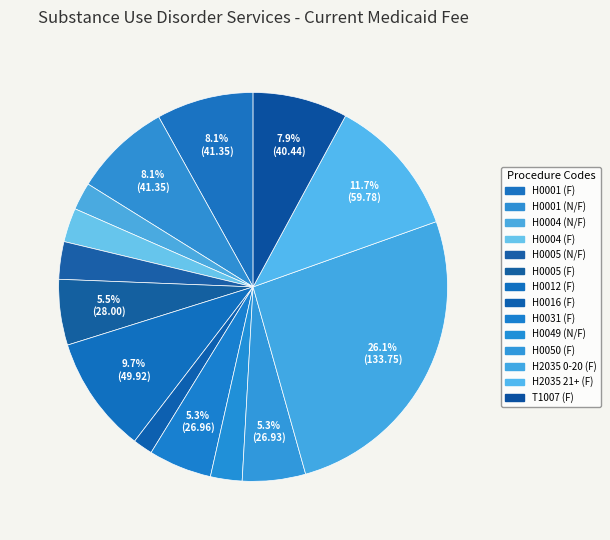

Is the sum of H0005 (N/F) and H0001 (N/F) greater than half?

No